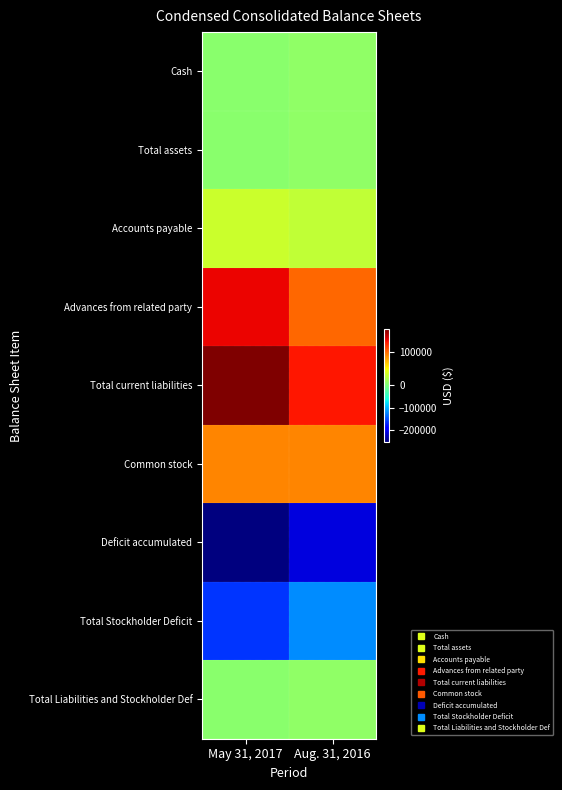

How many categories are shown in the chart?

2